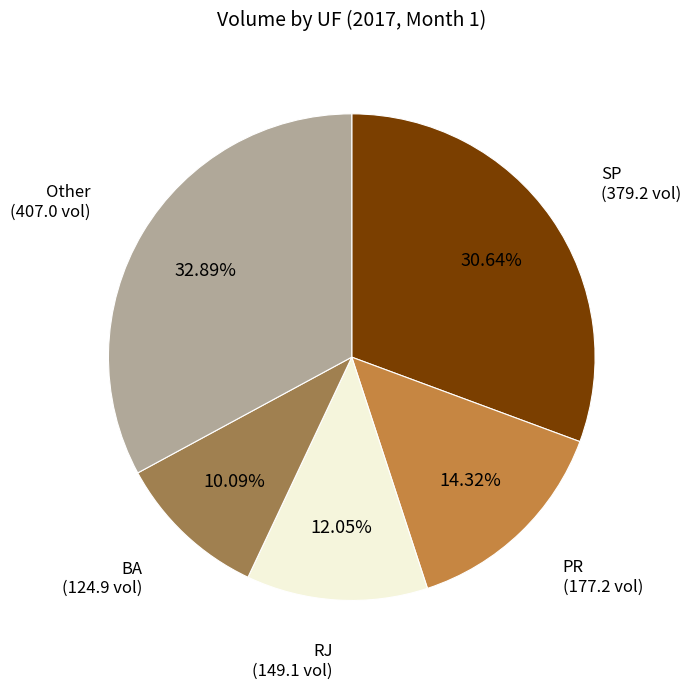

Does any single category account for the majority?

No